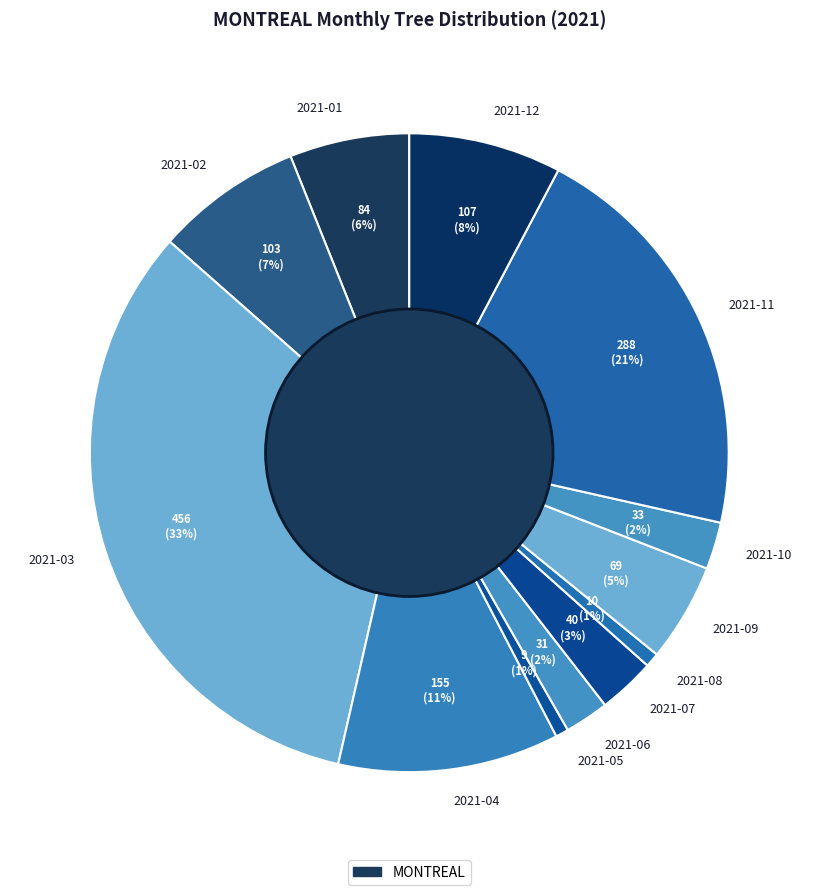

Which slice is the largest?

2021-03